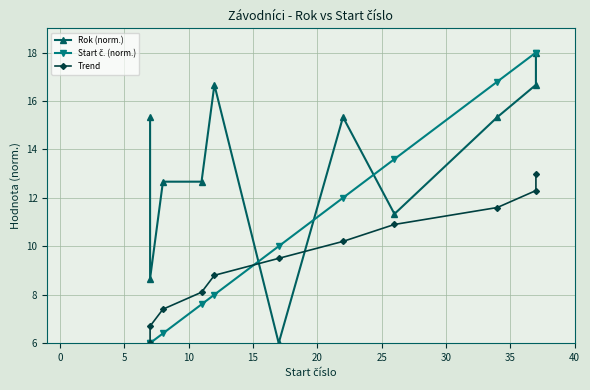

Between 10 and 25, which series saw the biggest shift?

Start č. (norm.)